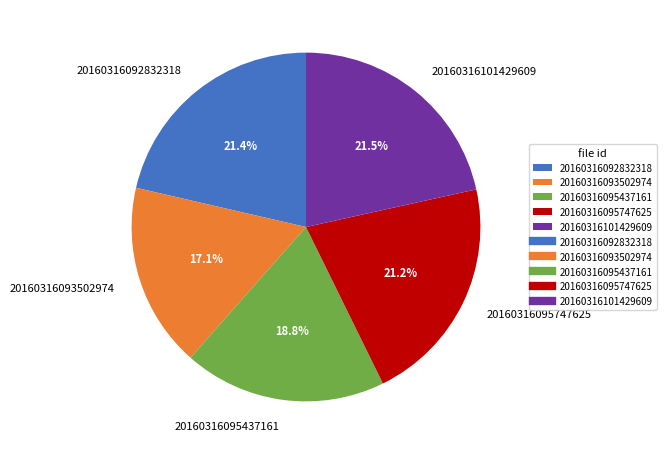

Does 20160316095747625 account for over 50% of the chart?

No